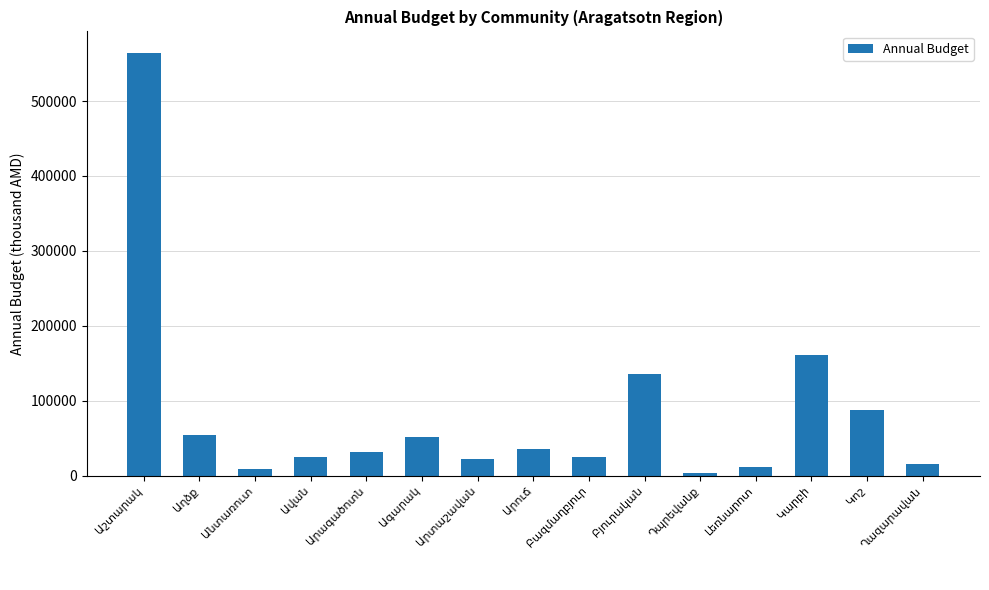

What is the value of the 14th bar from the left?

86986.2